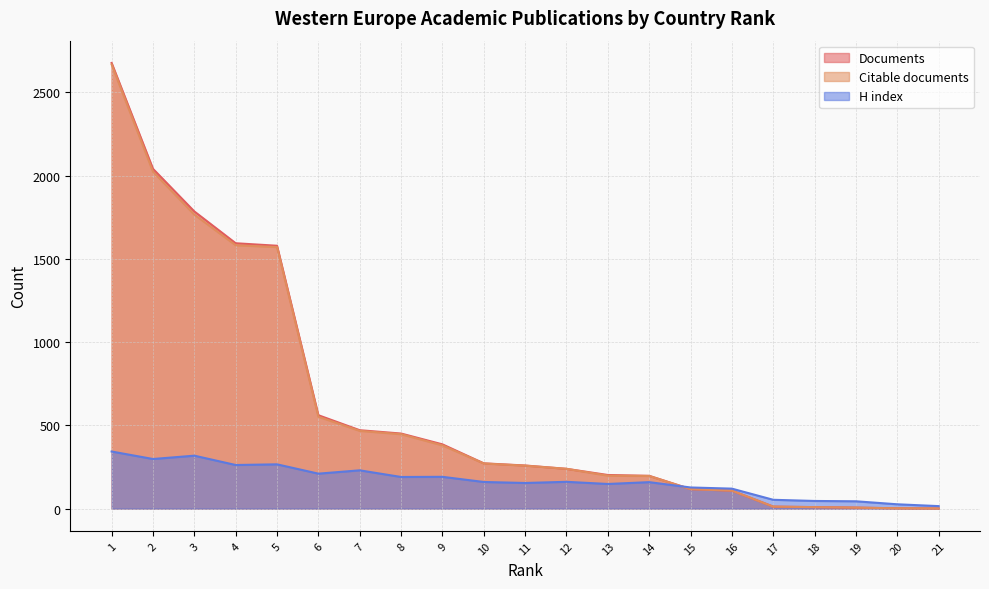

True or false: H index has more than 2 points higher than both neighbors.

True